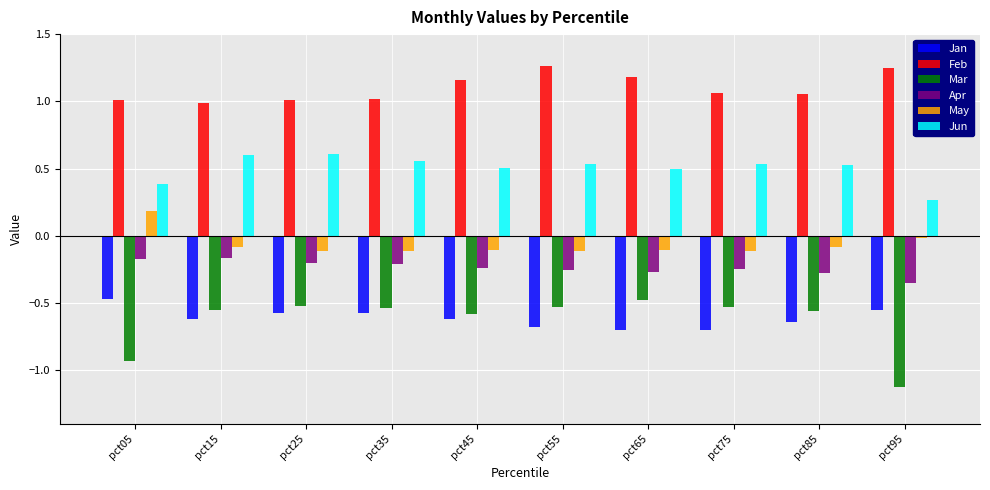

Which series has the widest spread of values?

Mar